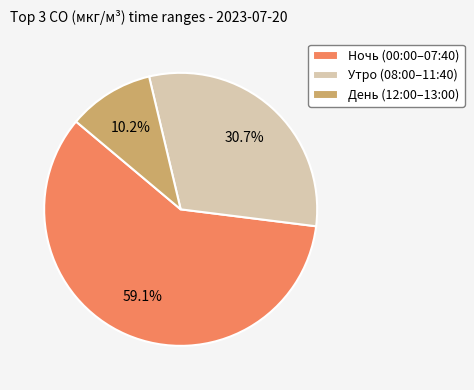

Between Утро (08:00–11:40) and День (12:00–13:00), which is larger?

Утро (08:00–11:40)